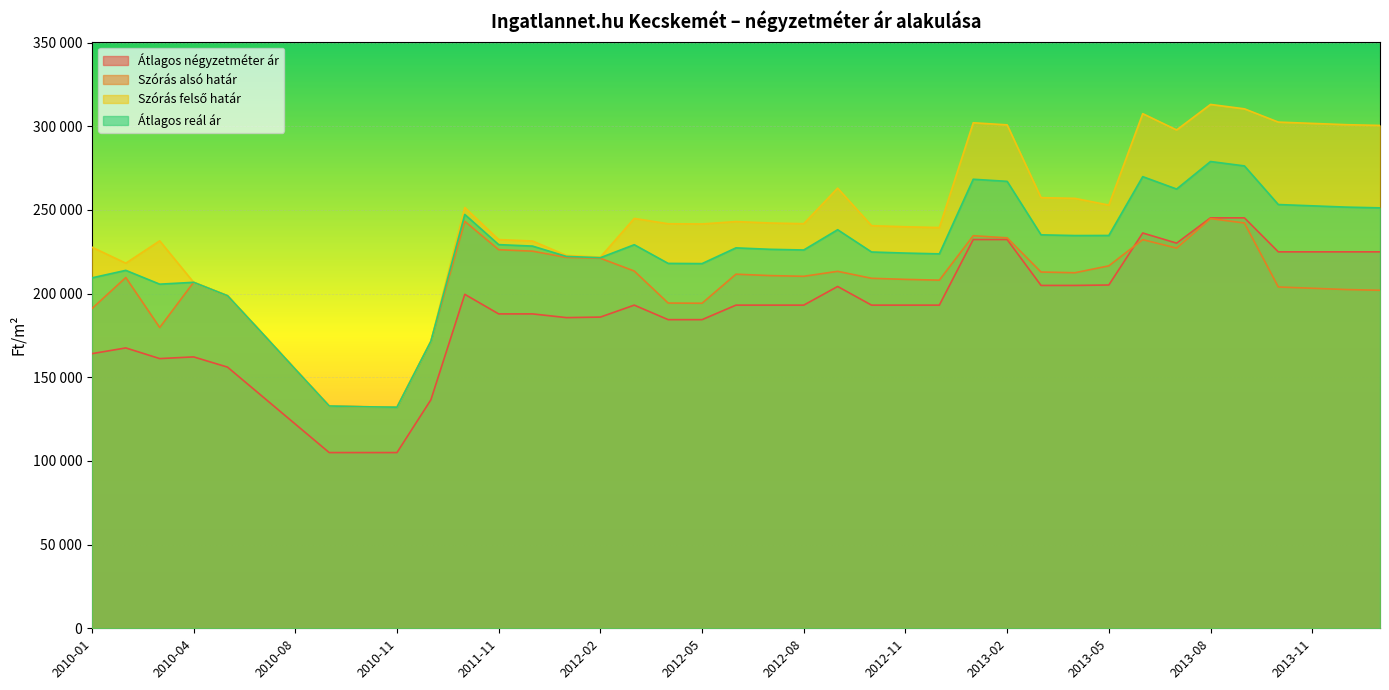

How many lines are shown in the chart?

4